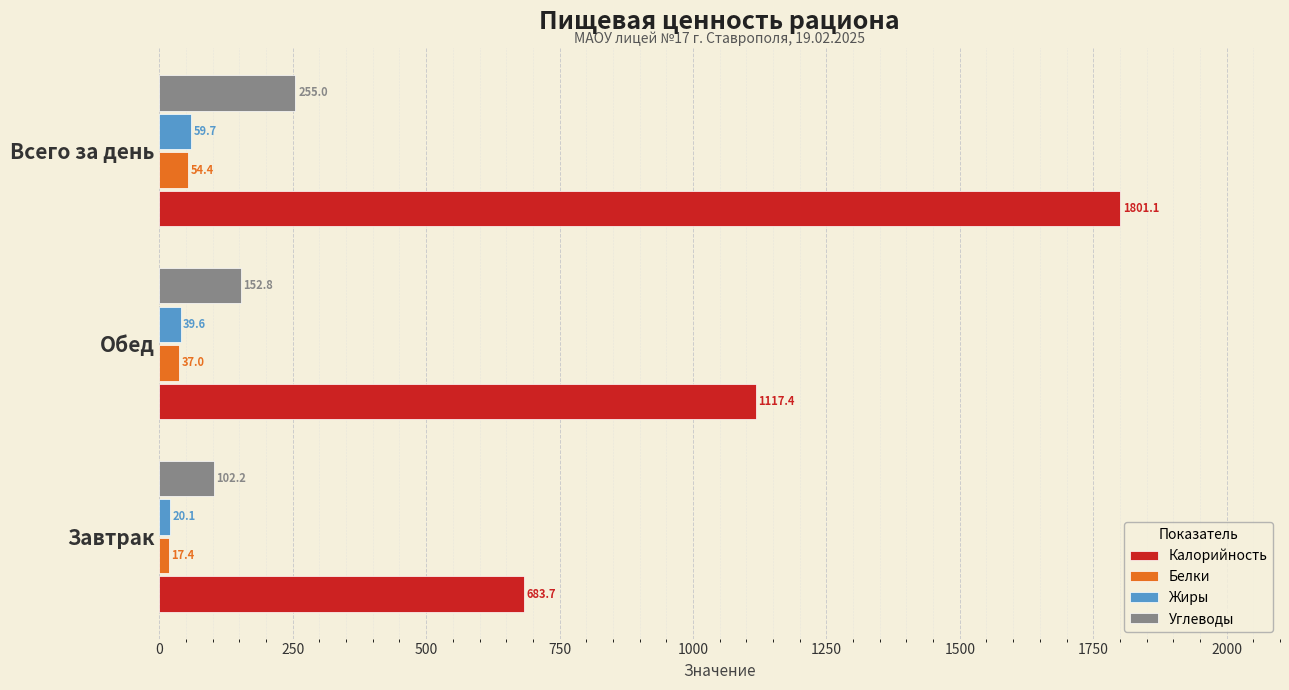

What value does the Белки series have at Обед?

37.0